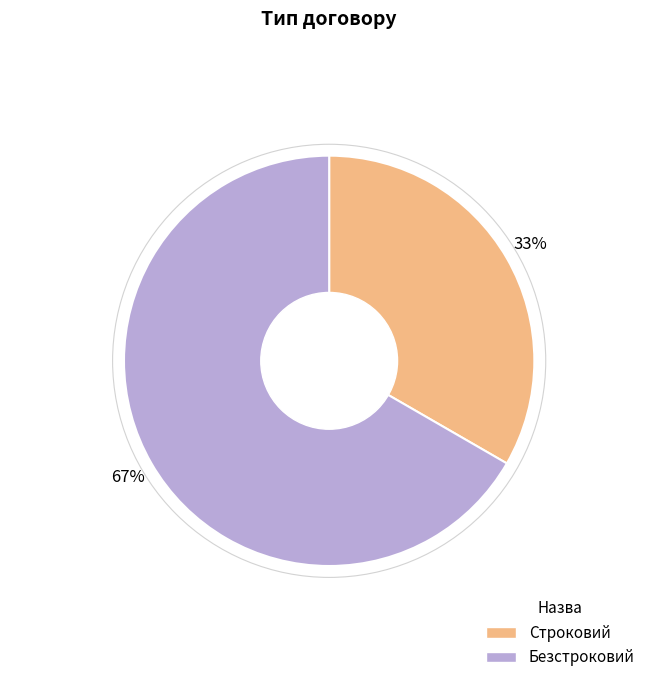

Which has a higher value, Строковий or Безстроковий?

Безстроковий